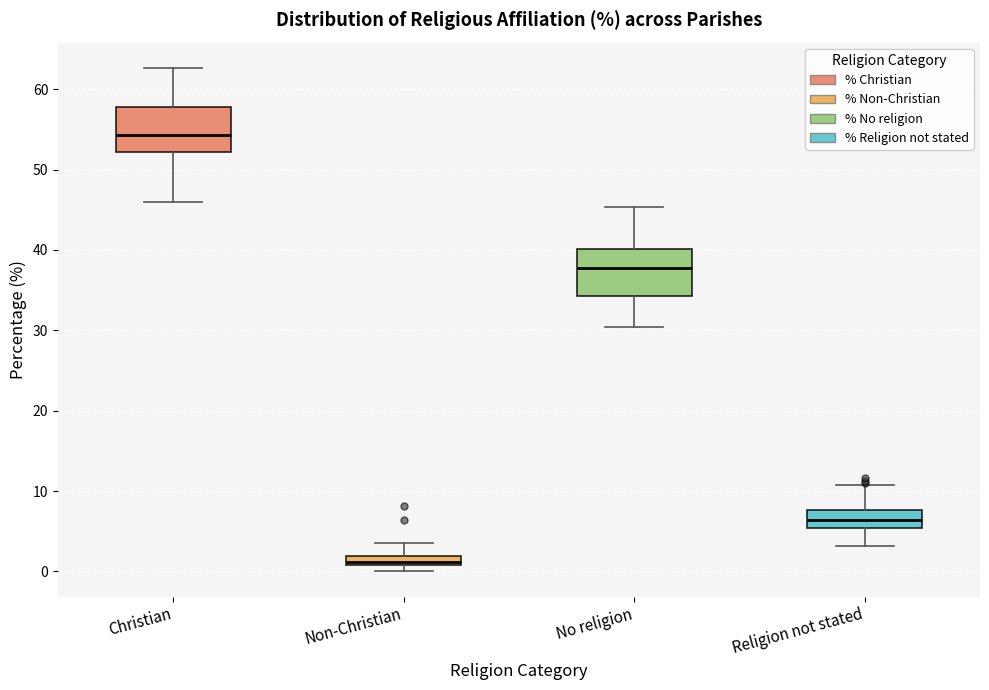

Which box has the lowest median line?

Non-Christian